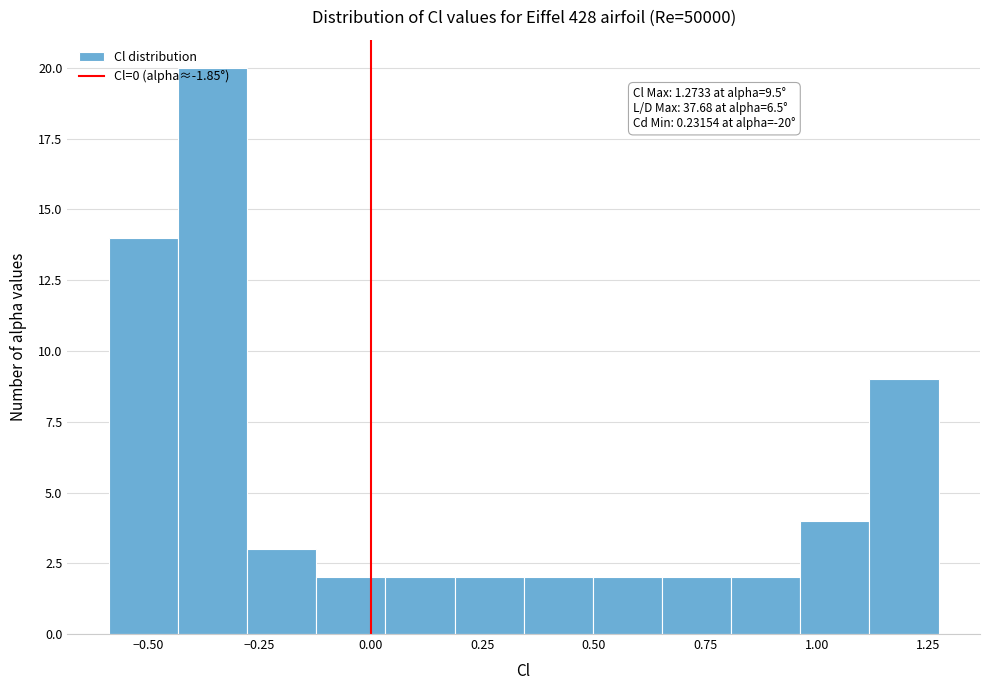

Around what value on the x-axis is the tallest bar? Give the approximate position of its centre, as read against the axis.

-0.35